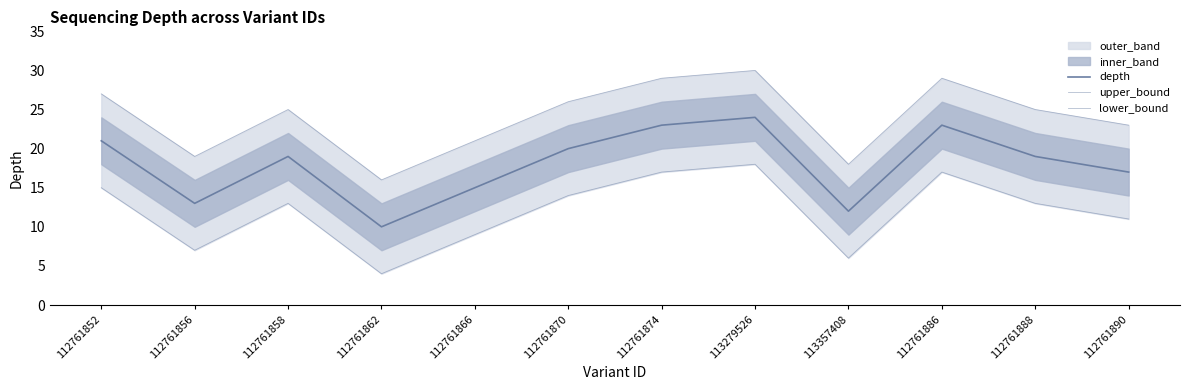

How many lines are shown in the chart?

3